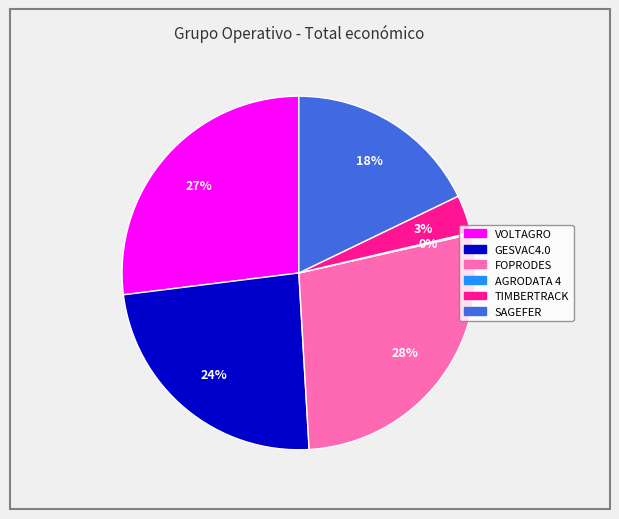

To the nearest percent, what is the average slice percentage?

17%